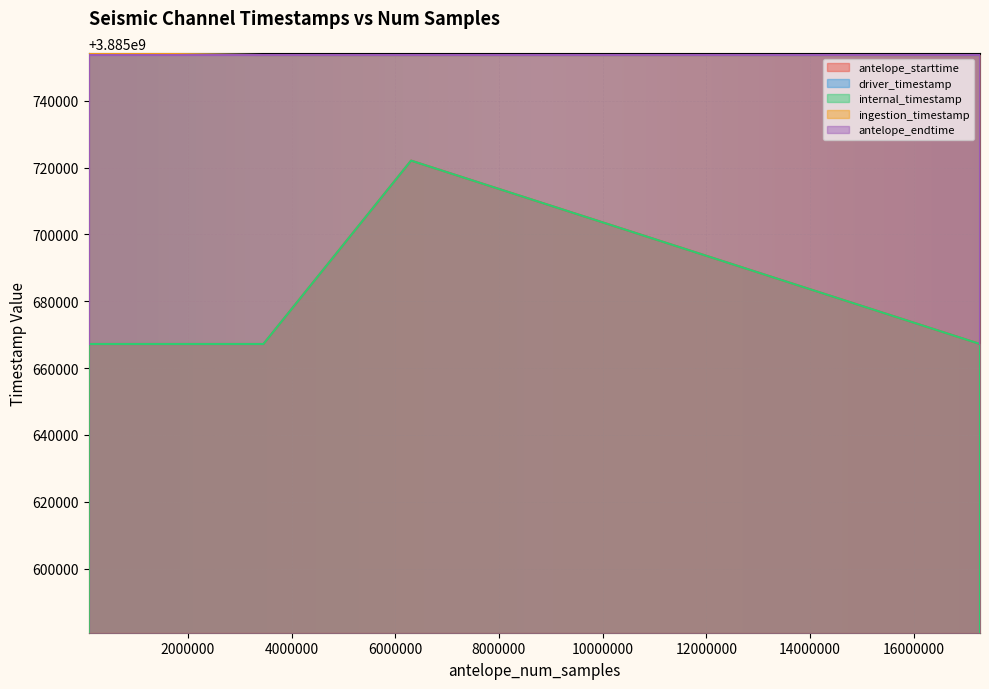

True or false: ingestion_timestamp and internal_timestamp cross at least once.

False